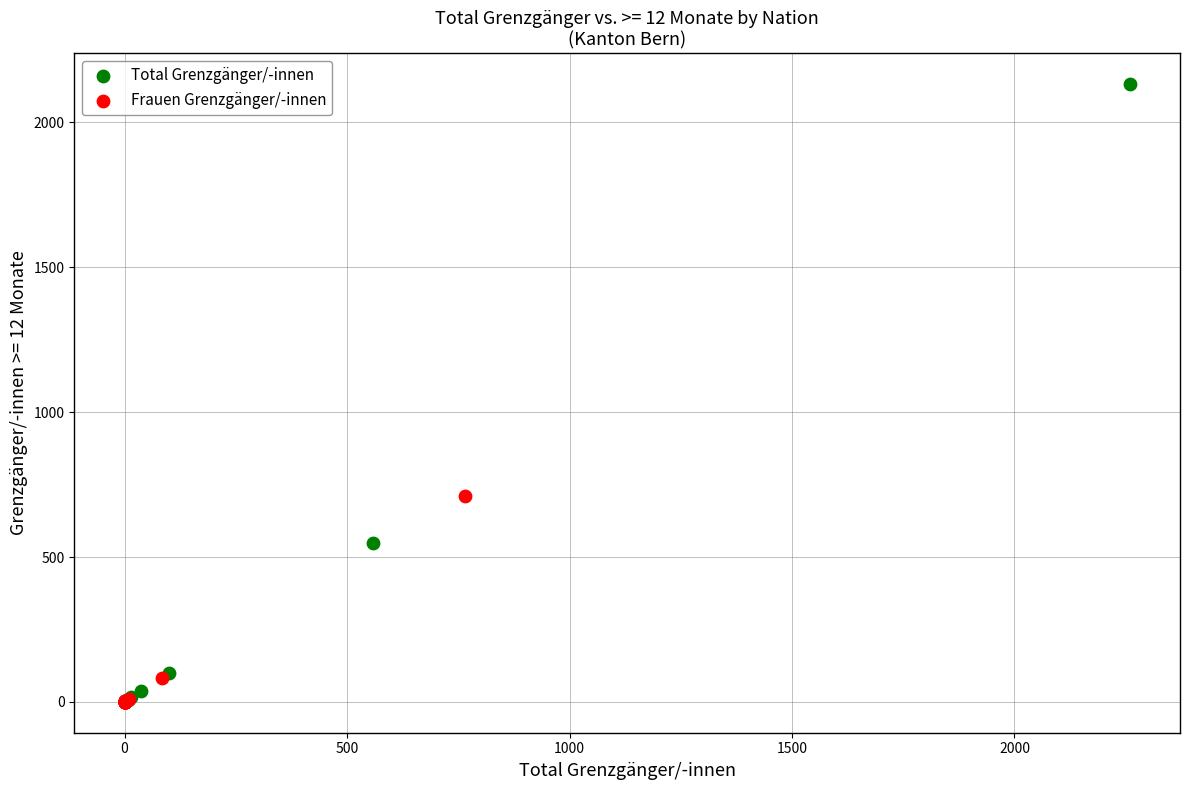

Which series has the widest spread of Y values?

Total Grenzgänger/-innen